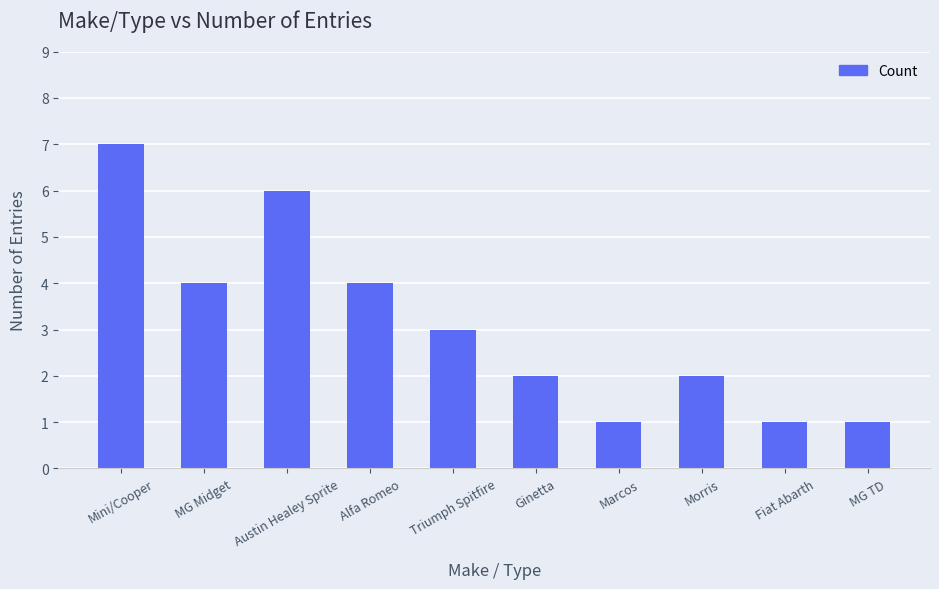

What is the sum of the values at Mini/Cooper and Austin Healey Sprite?

13